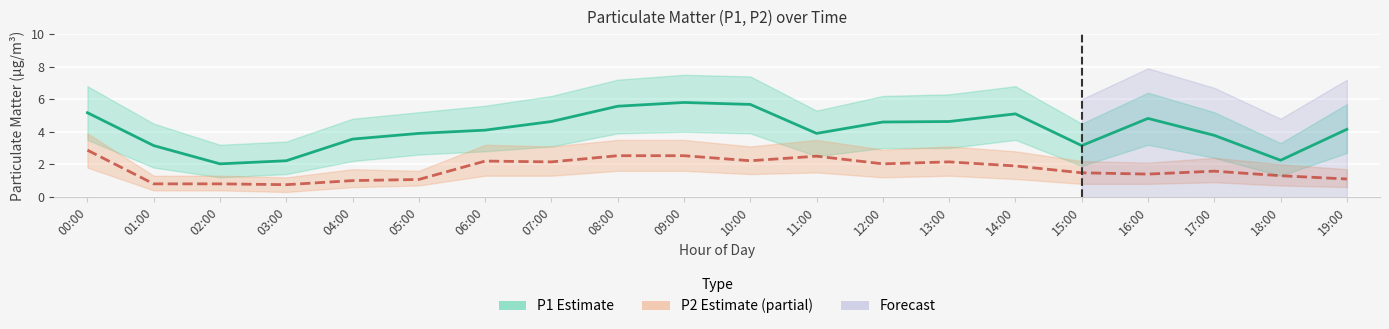

True or false: P1 (PM10) and P2 (PM2.5) cross at least once.

False